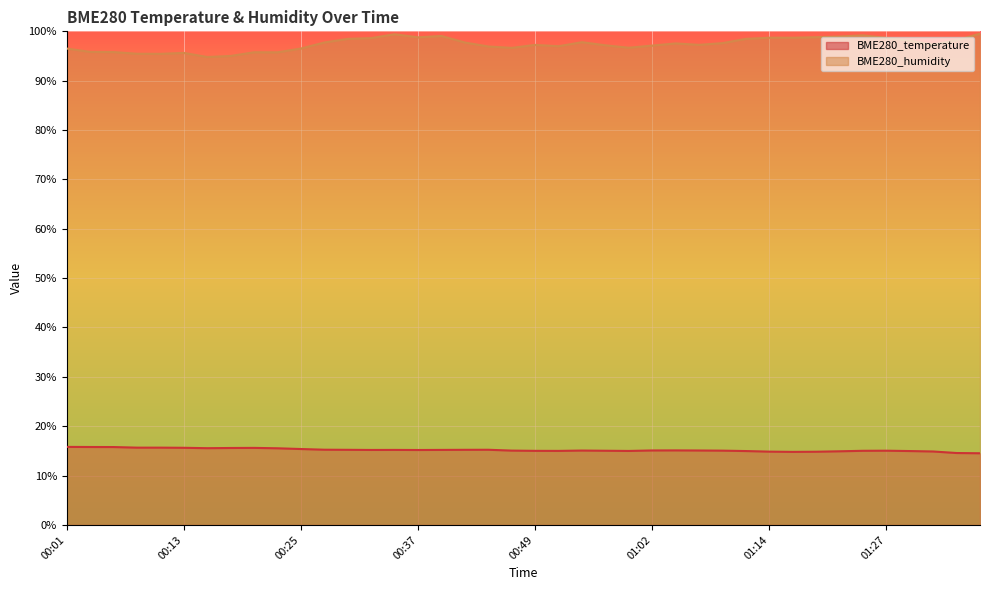

True or false: BME280_temperature and BME280_humidity cross at least once.

False